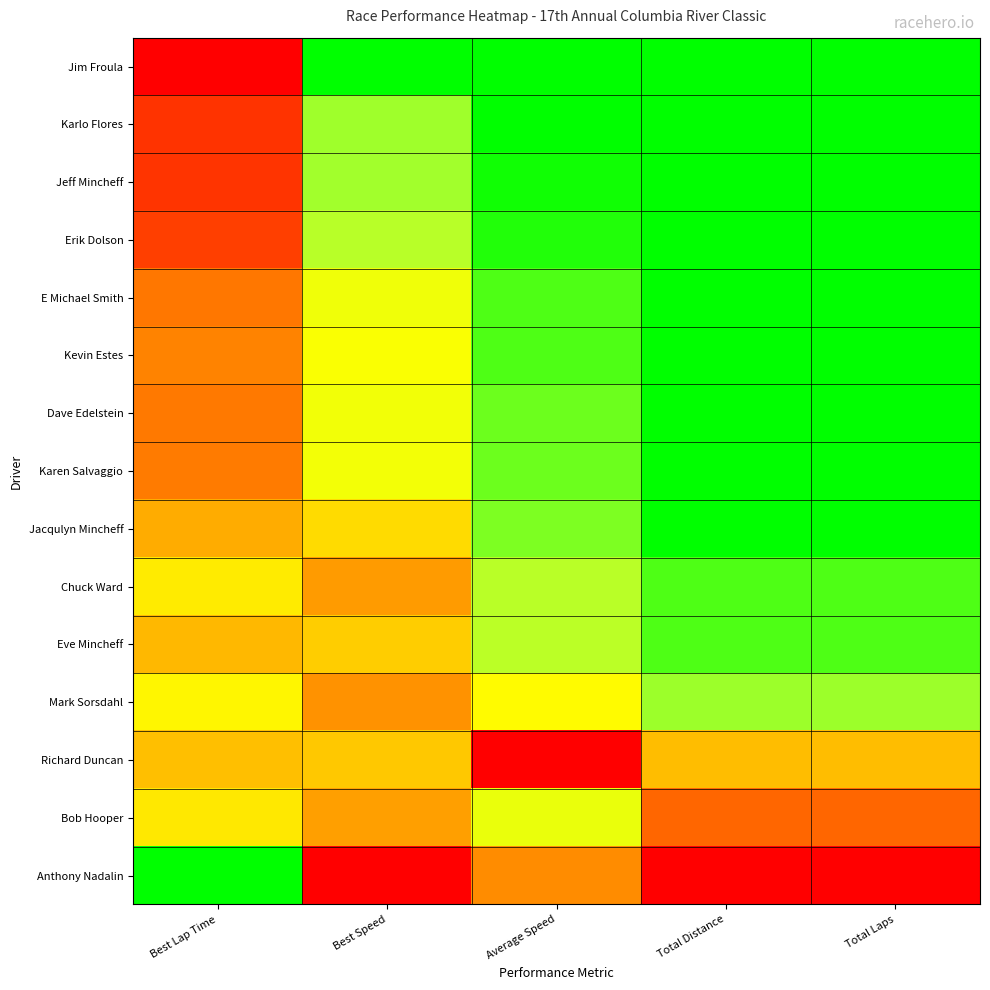

Which label corresponds to the smallest value in the chart?

Best Lap Time